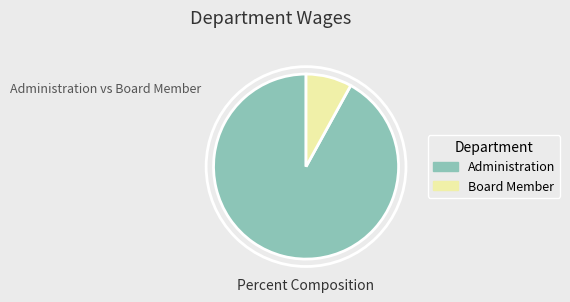

Is the sum of Board Member and Administration greater than half?

Yes